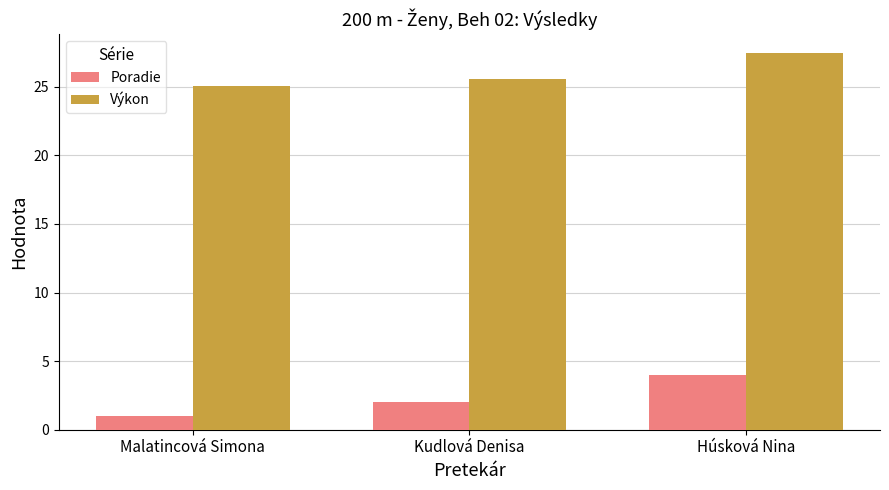

At how many categories does at least one series exceed 1?

3